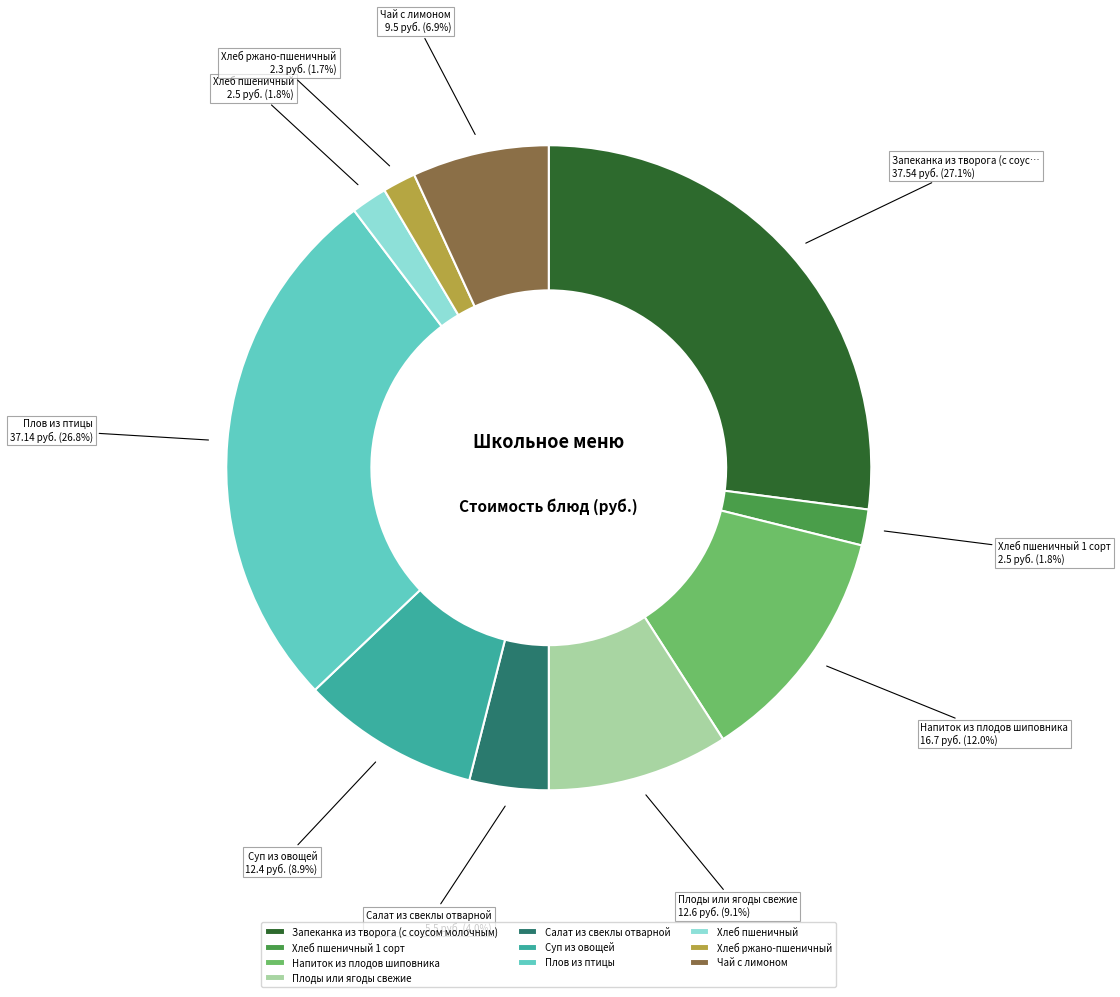

Count the number of slices in the pie.

10